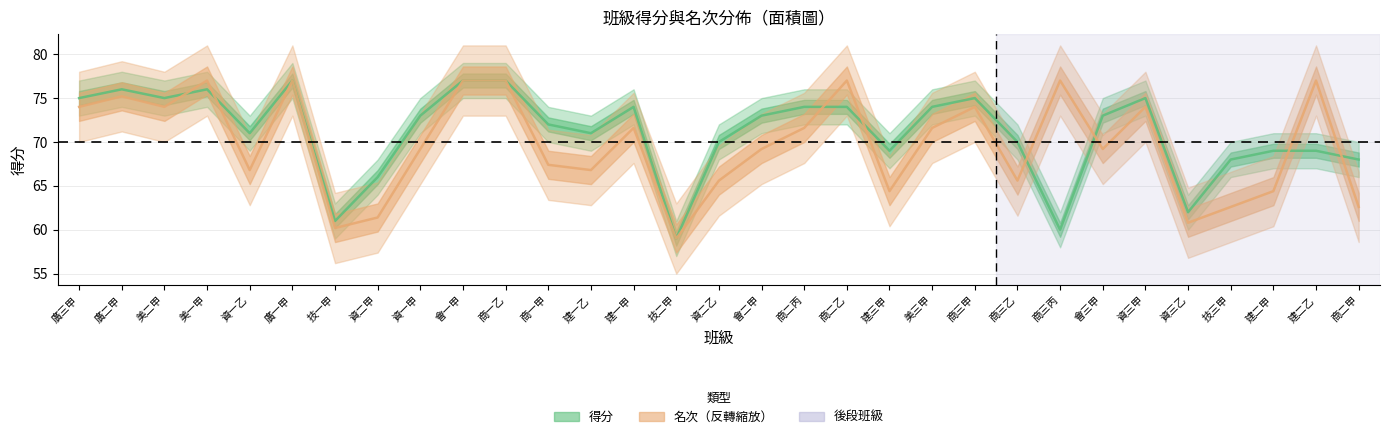

At which category is the sum across all series the highest?

廣一甲